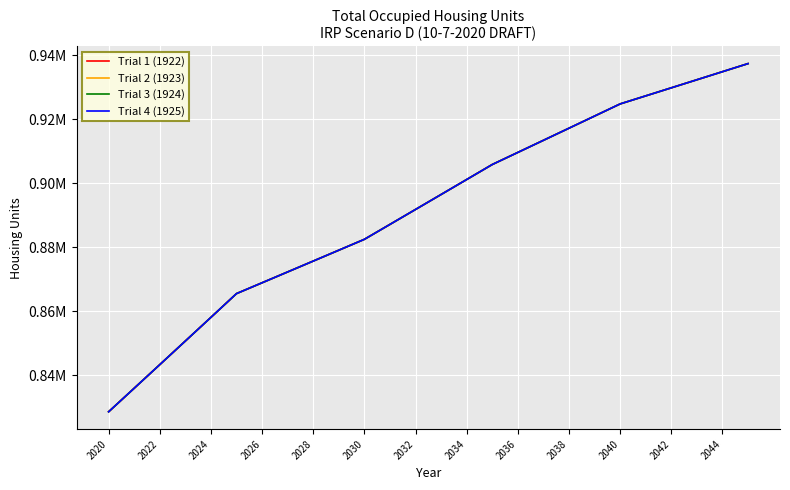

At which label does Trial 1 (1922) first exceed 896480?

13